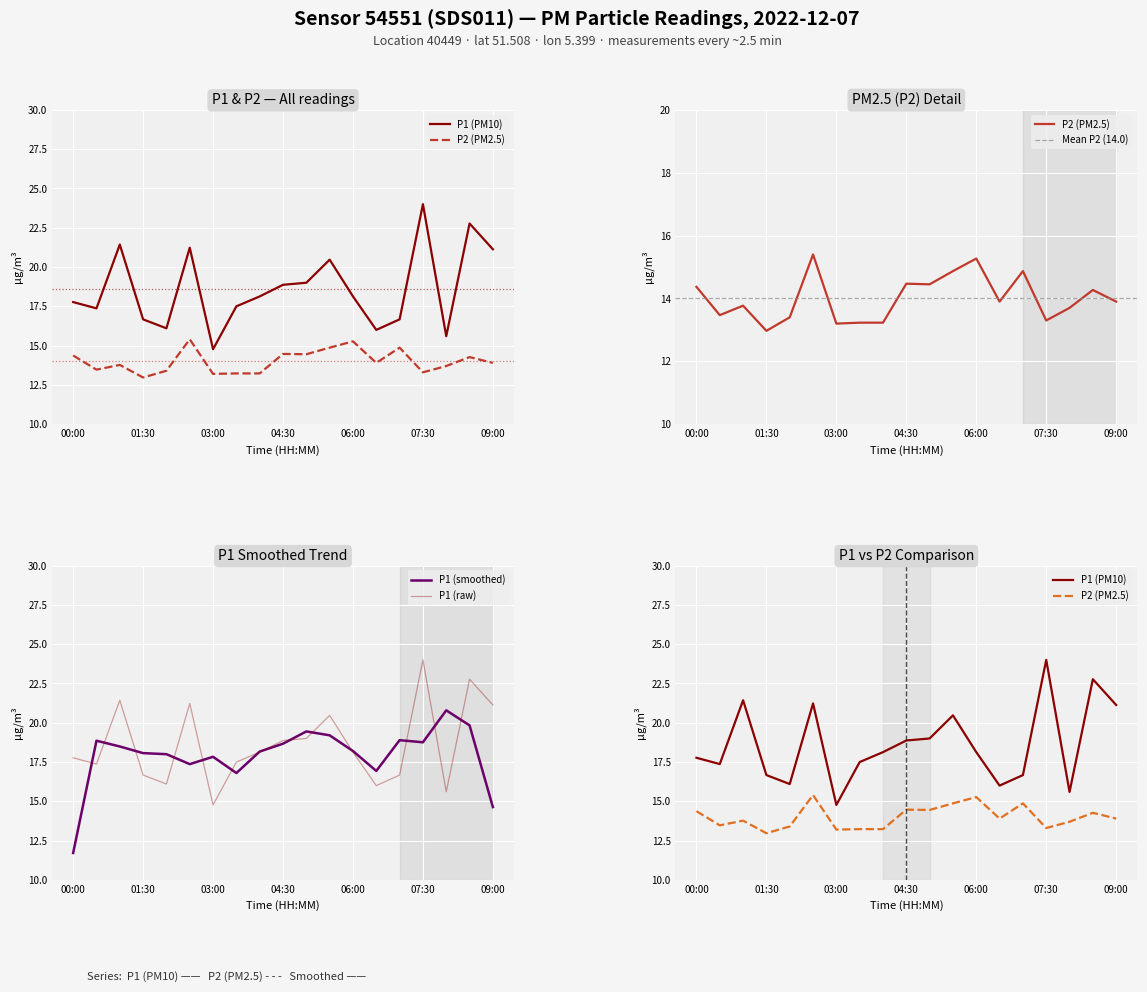

Is the value of P1 at 02:00 greater than the value of P2 at 00:00?

Yes